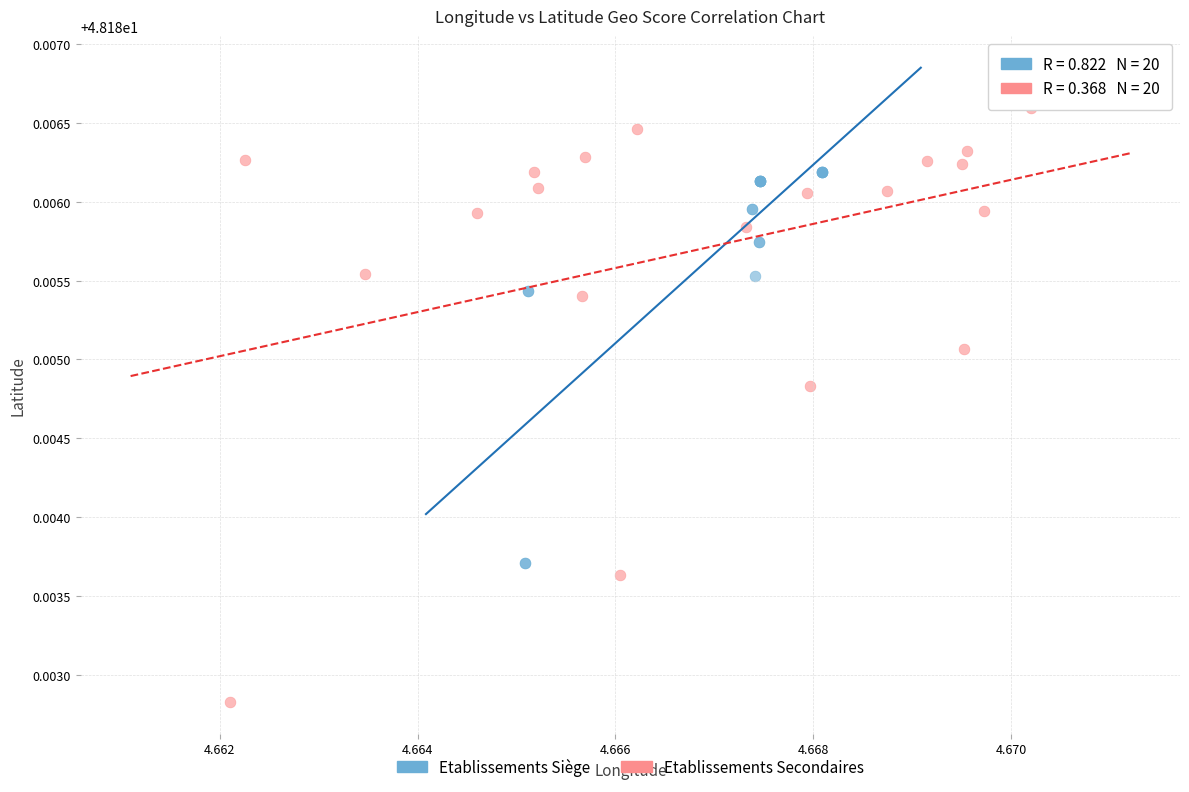

Which series contains the highest Y value?

Etablissements Secondaires